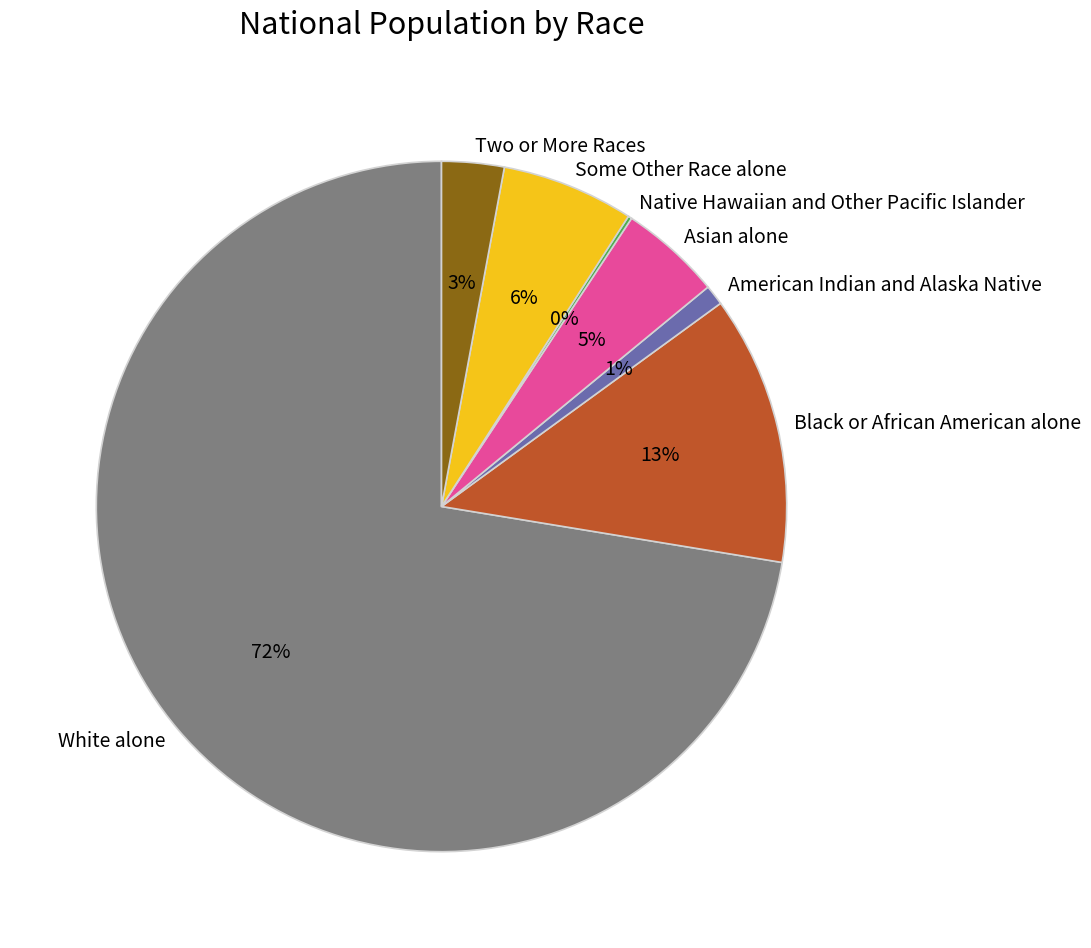

What is the largest slice in the pie chart?

White alone